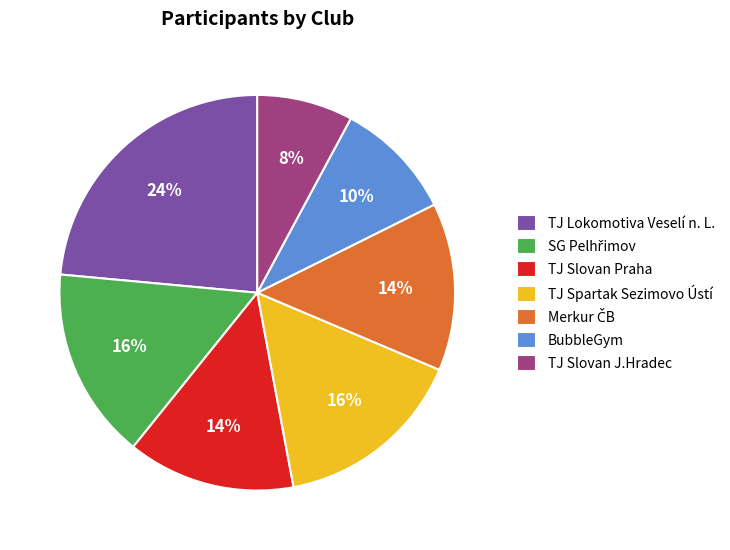

Do TJ Slovan Praha and TJ Lokomotiva Veselí n. L. together represent more than half of the pie?

No